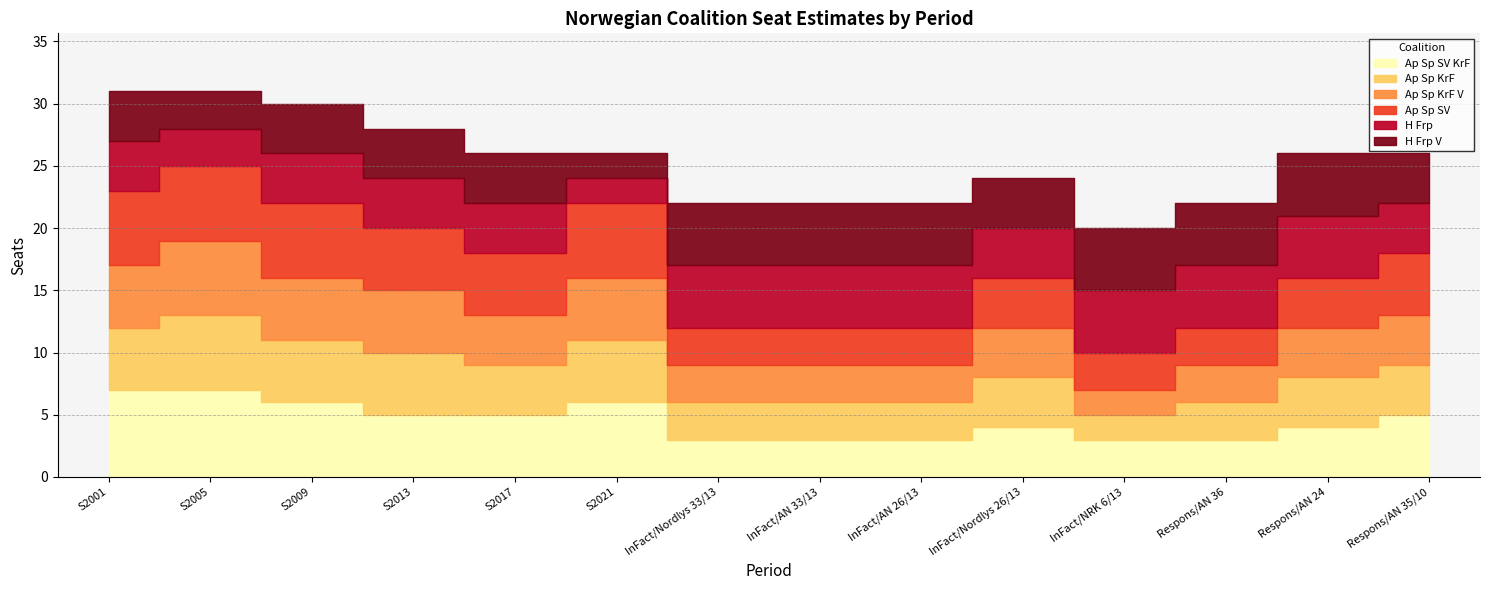

Which series has the widest spread of values?

Ap Sp SV KrF